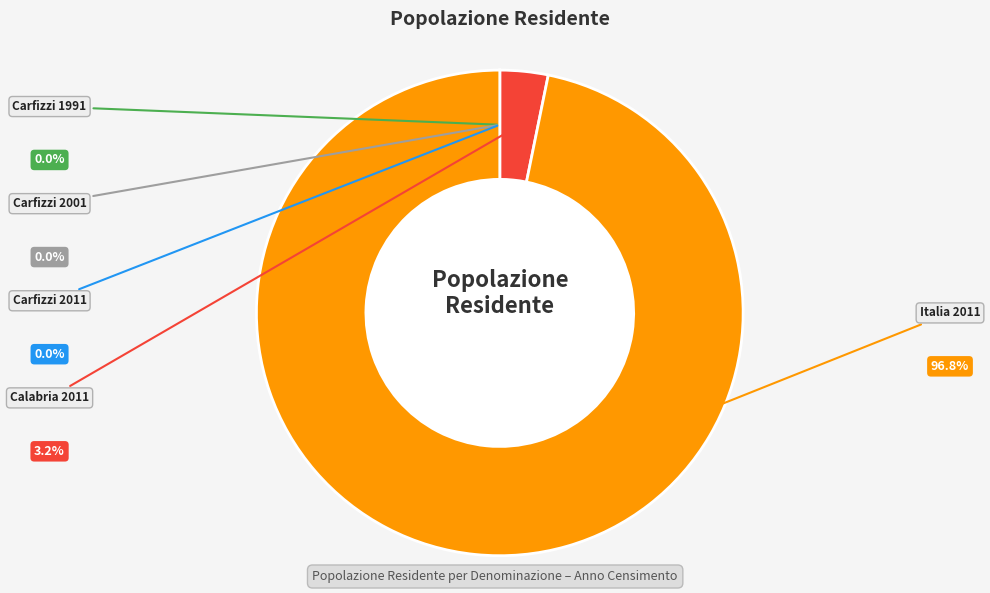

Is it true that Carfizzi 2001 is 10% of the pie?

False